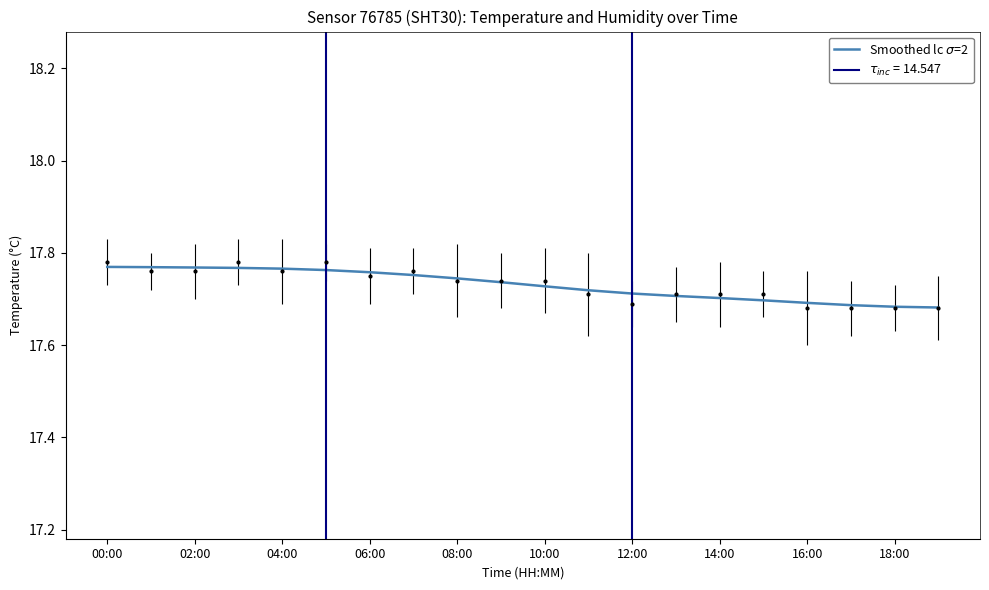

Approximately how many times larger is the value at 18 compared to 11?

1.0